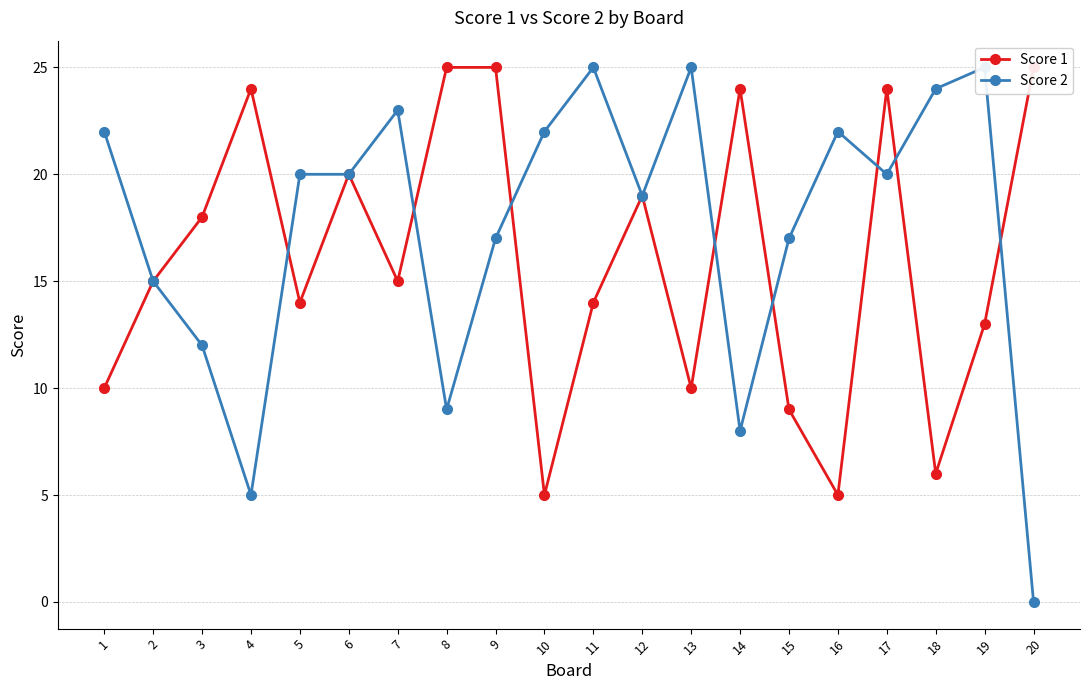

Which series has the largest total across all categories?

Score 2